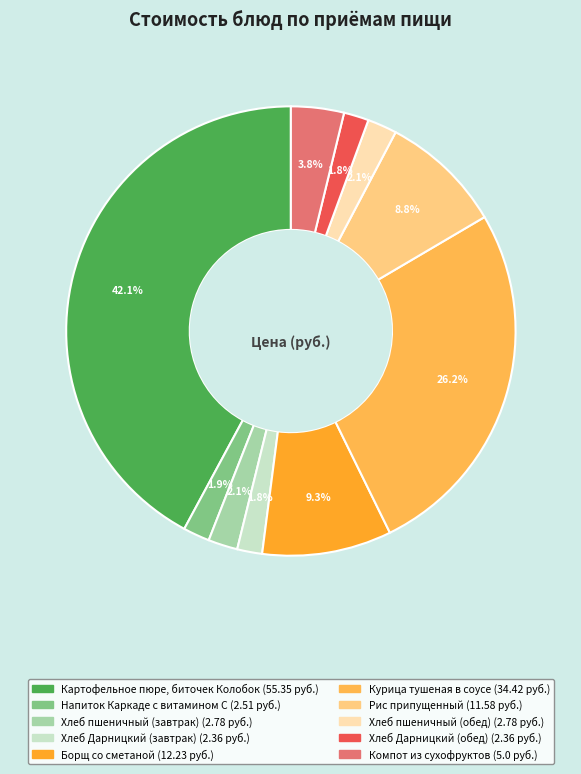

What is the largest slice in the pie chart?

Картофельное пюре, биточек Колобок